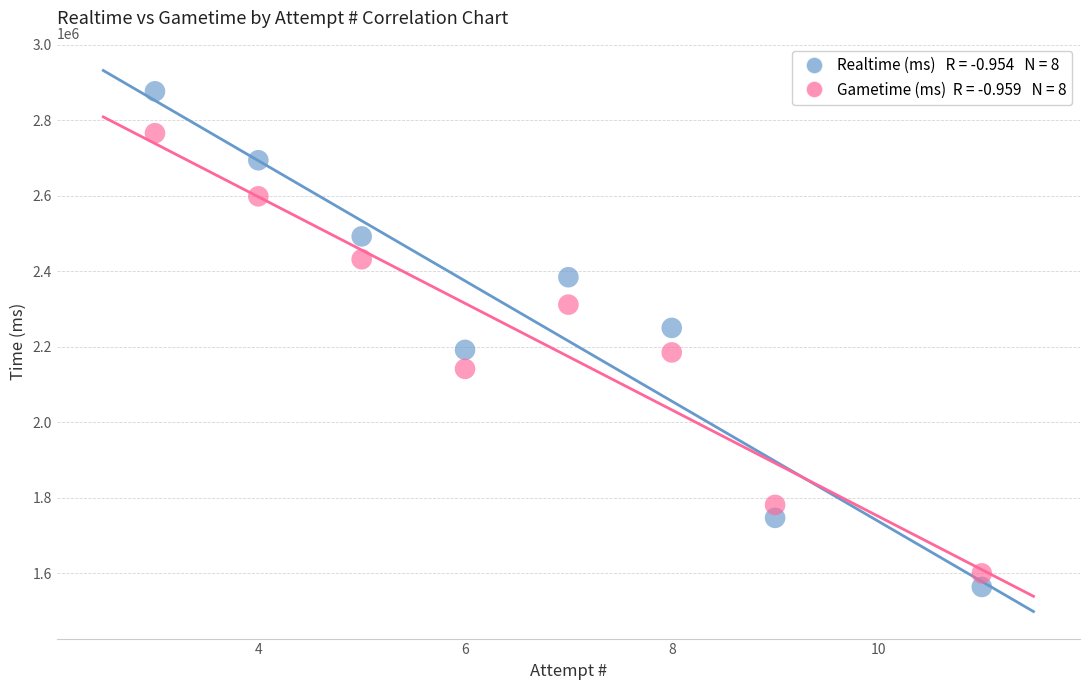

Across all data points, what is the range of Y values (max minus min)?

1312546